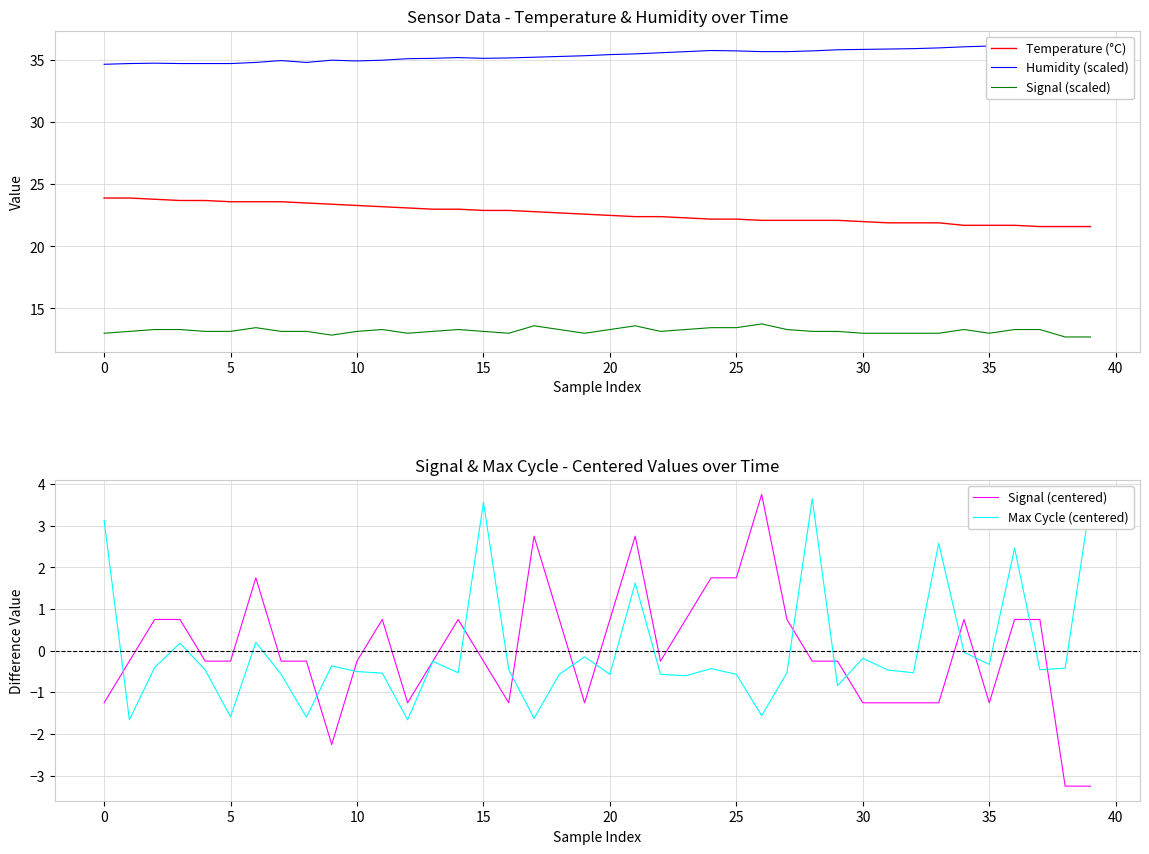

Between 33 and 35, which is larger?

33